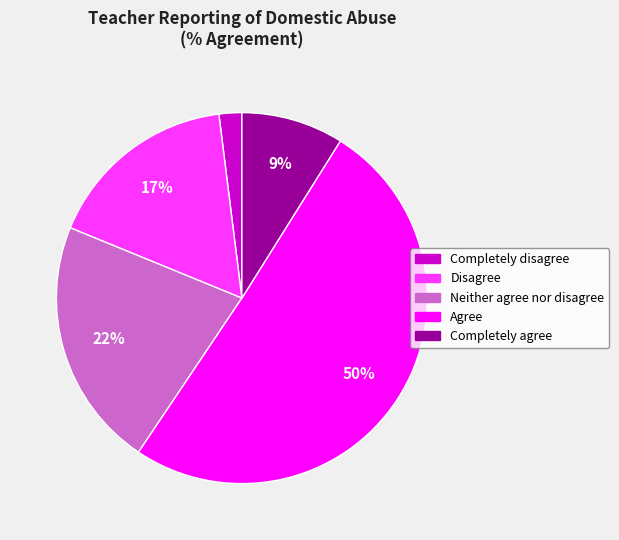

Is the sum of Neither agree nor disagree and Disagree greater than half?

No